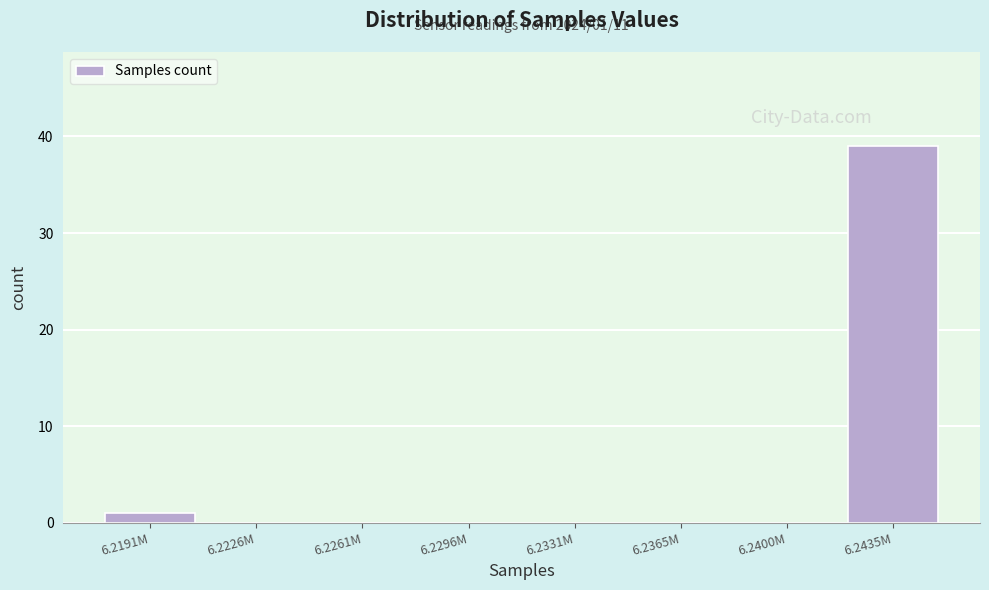

Reading left to right, transcribe all the data shown in this chart.

6.2191M=1	6.2226M=0	6.2261M=0	6.2296M=0	6.2331M=0	6.2365M=0	6.2400M=0	6.2435M=39